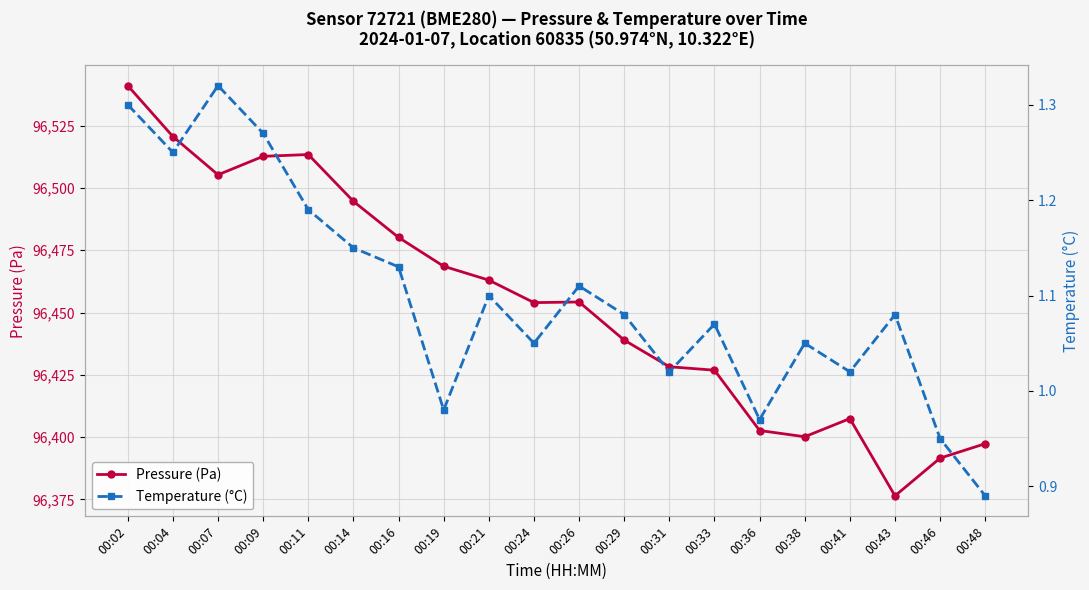

List the labels in order of Pressure (Pa) value, largest first.

00:02, 00:04, 00:11, 00:09, 00:07, 00:14, 00:16, 00:19, 00:21, 00:26, 00:24, 00:29, 00:31, 00:33, 00:41, 00:36, 00:38, 00:48, 00:46, 00:43